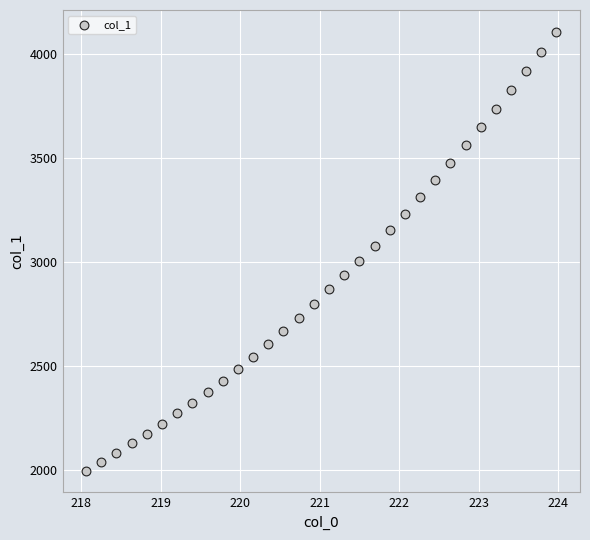

What is the range of X values (max minus min)?

5.9